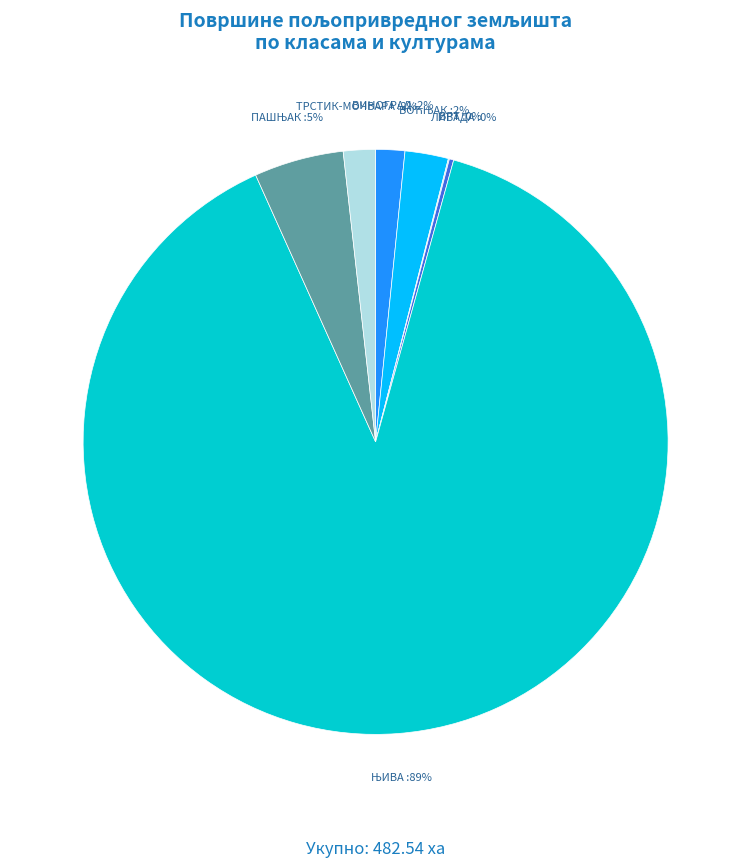

To the nearest percent, what percentage of the pie is ВИНОГРАД?

2%